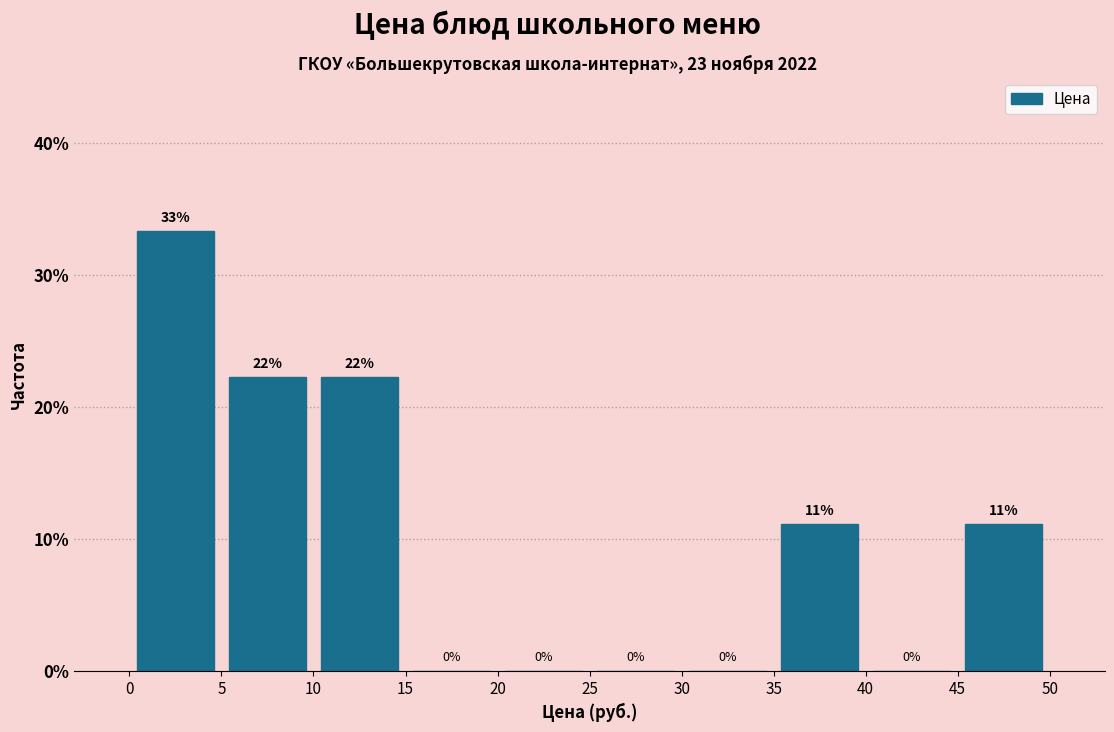

Over which range of the x-axis is the bar tallest?

0 to 5